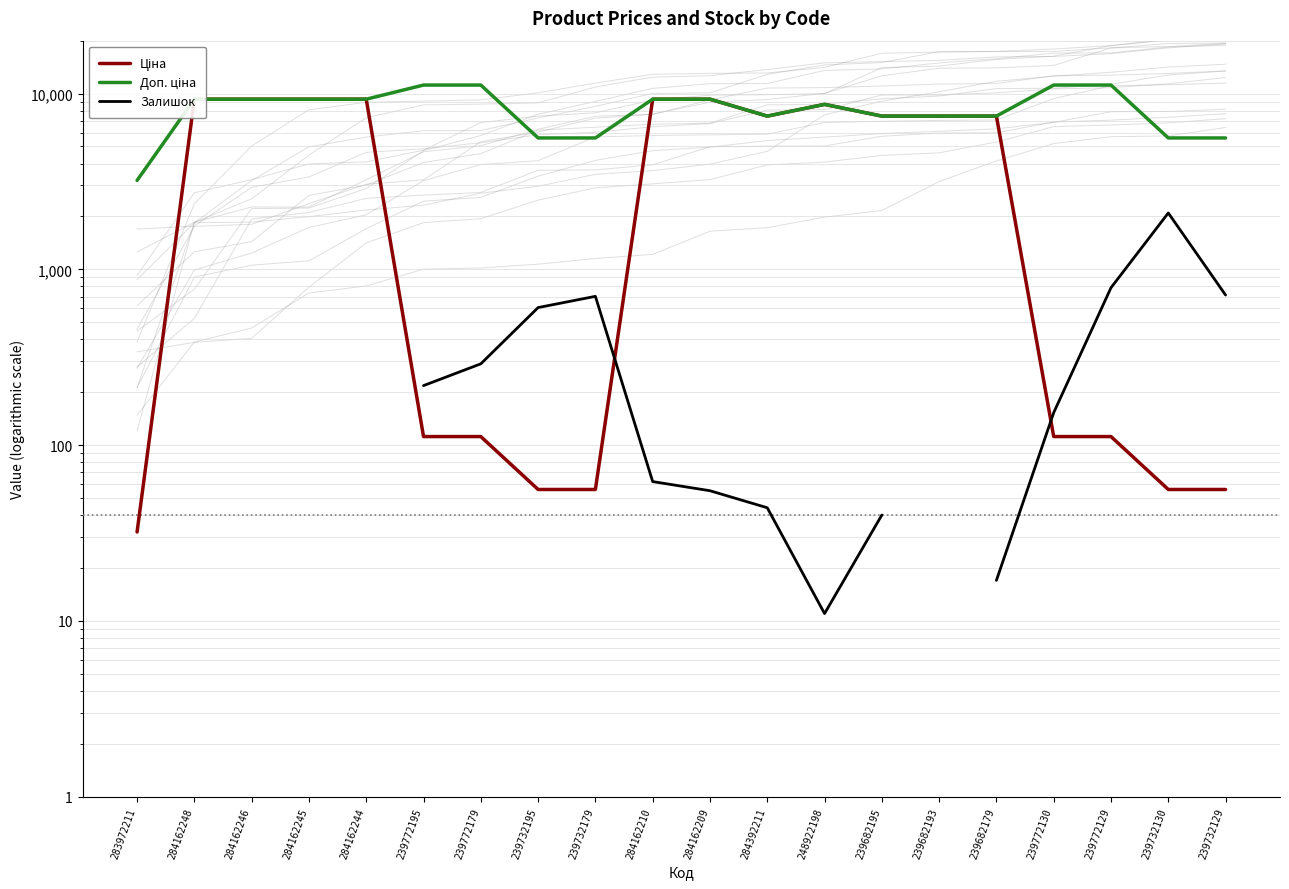

True or false: Залишок has a value of 19.8 at 284162210.

False